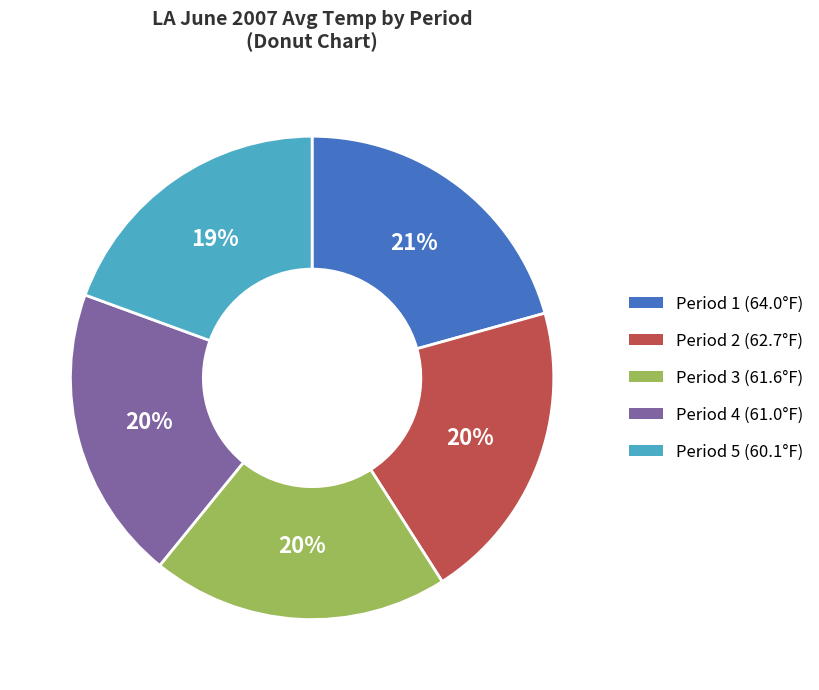

Do Period 1 (64.0°F) and Period 3 (61.6°F) together represent more than half of the pie?

No